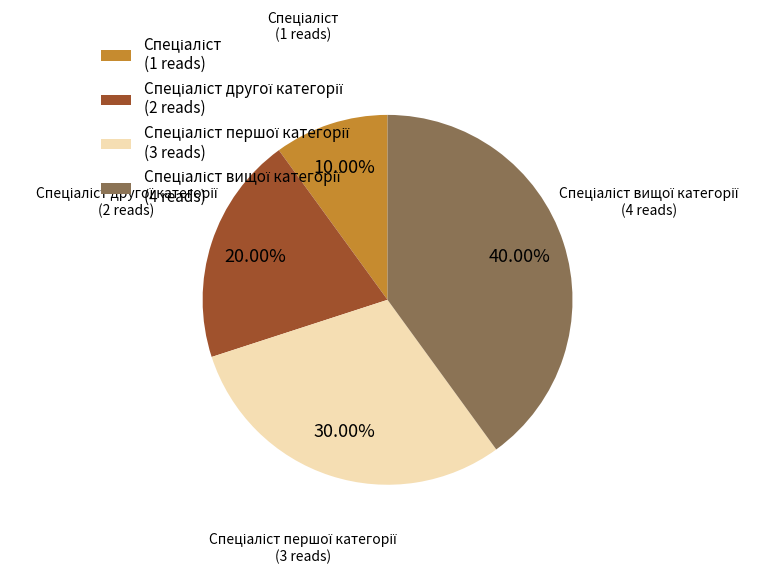

Is there any slice that represents more than half of the pie?

No